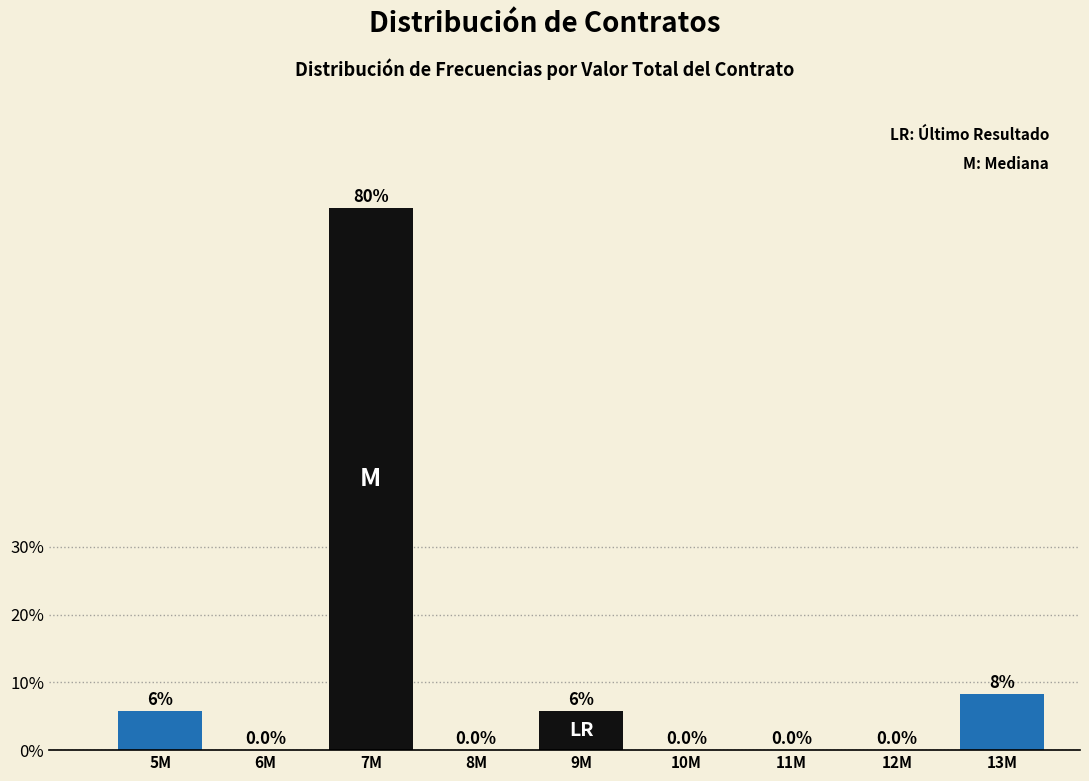

Where is the data nearest to the value 40?

13M